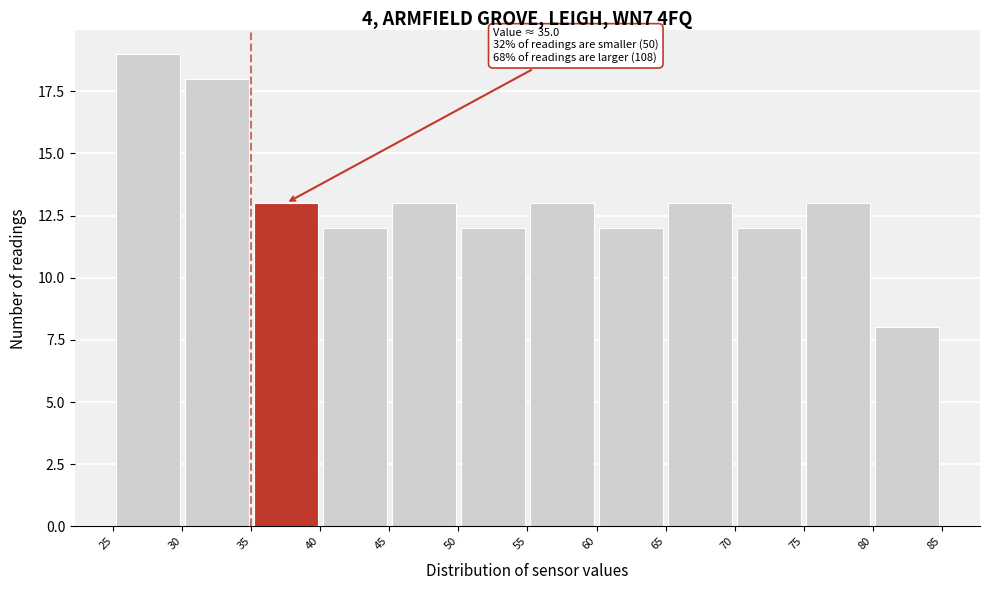

Which range on the x-axis has the tallest bar?

25 to 30